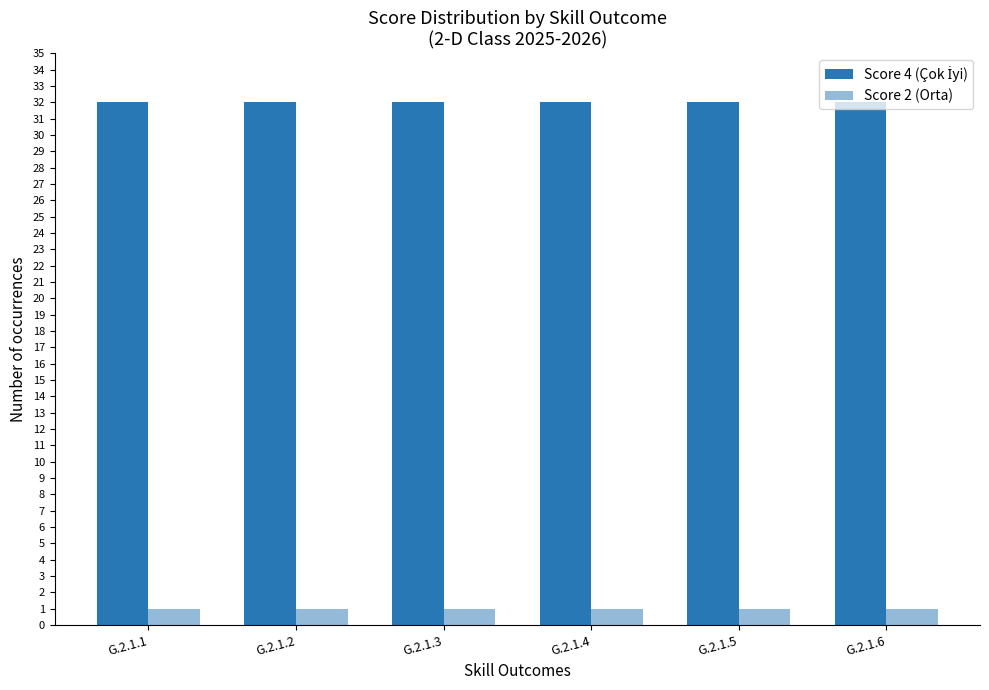

Are the bars grouped side by side (vs. stacked)?

Yes